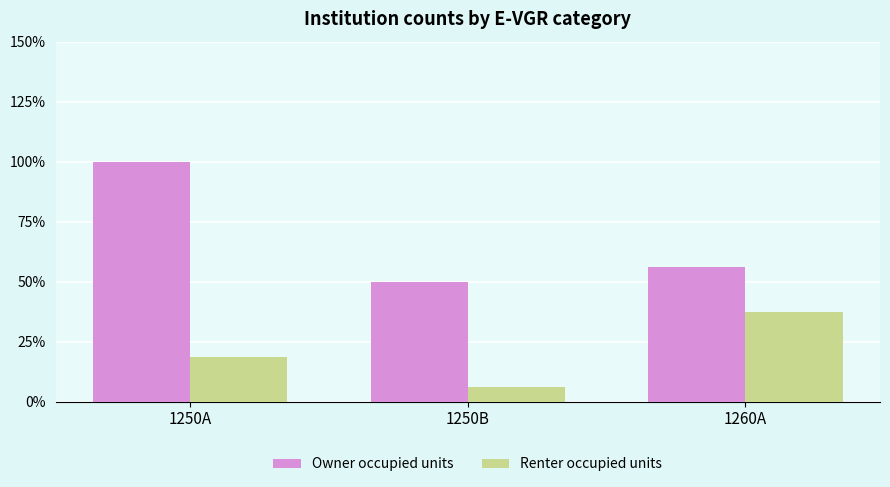

At 1250B, list the series in order from smallest to largest.

Renter occupied units, Owner occupied units